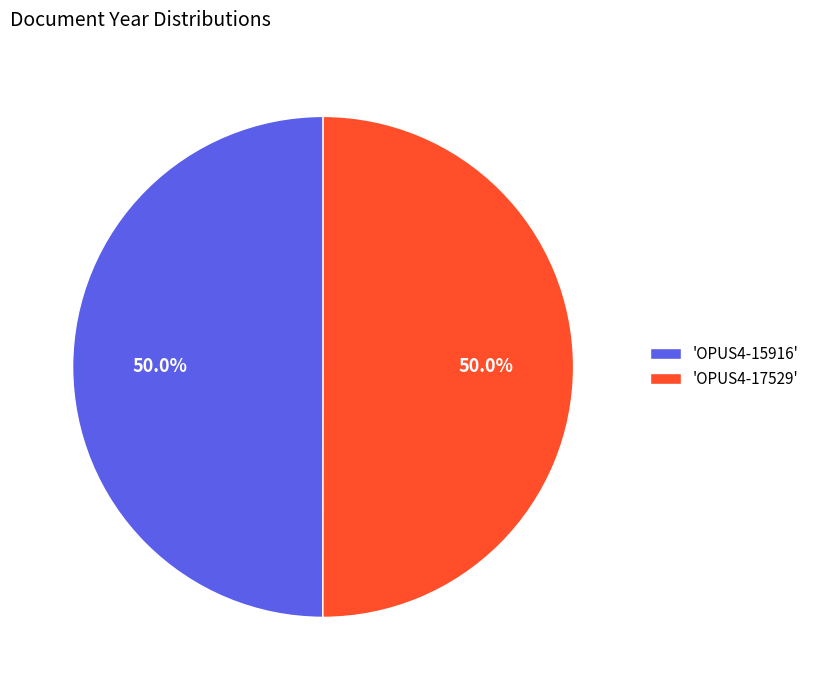

What is the ratio of the value at 'OPUS4-15916' to the value at 'OPUS4-17529'?

1.0